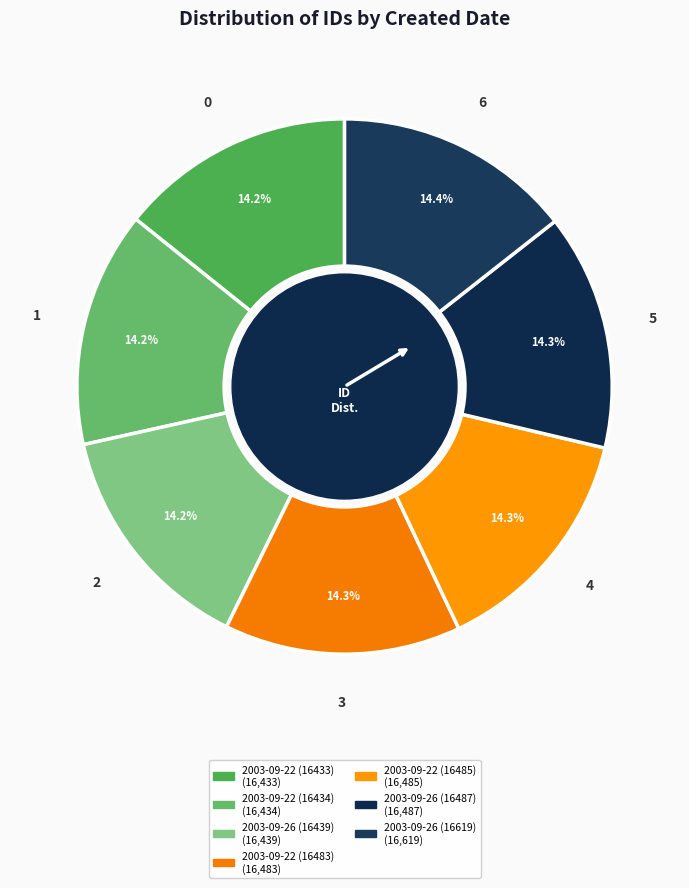

To the nearest percent, what portion does 2003-09-26 (16439) represent?

14%